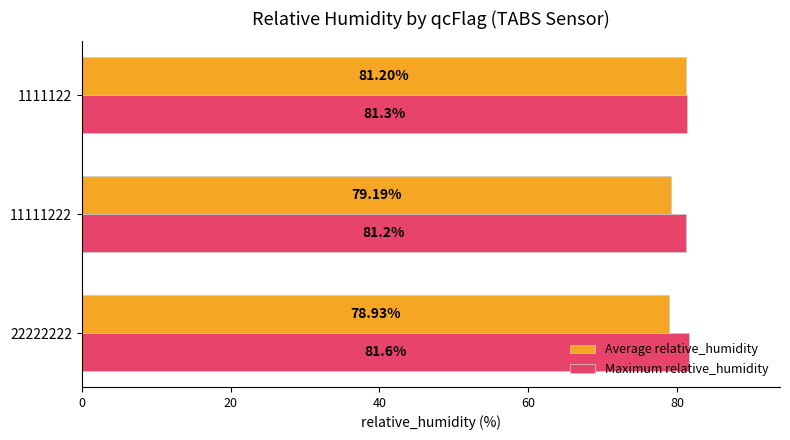

Where is Average relative_humidity nearest to the value 80?

11111222